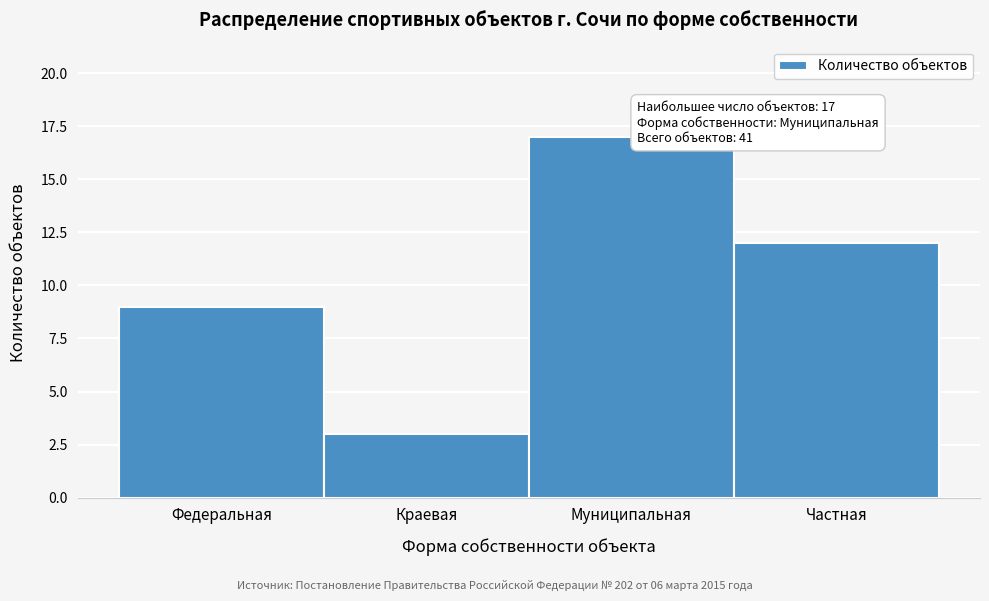

Reading right to left, transcribe all the data shown in this chart.

Частная=12	Муниципальная=17	Краевая=3	Федеральная=9